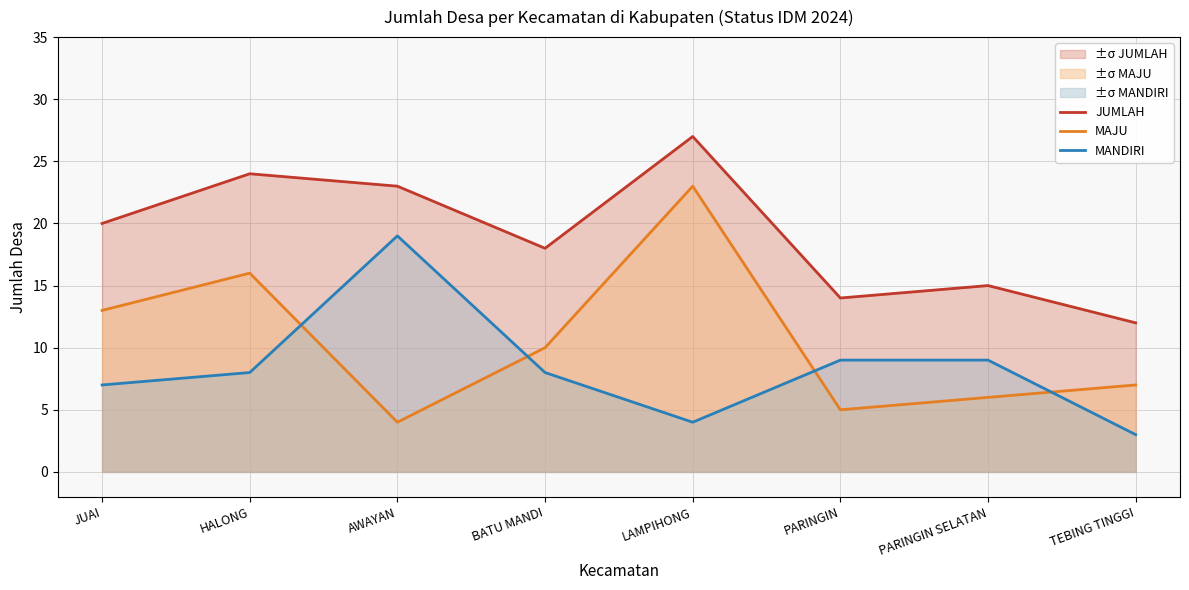

What is the minimum value for JUMLAH?

12